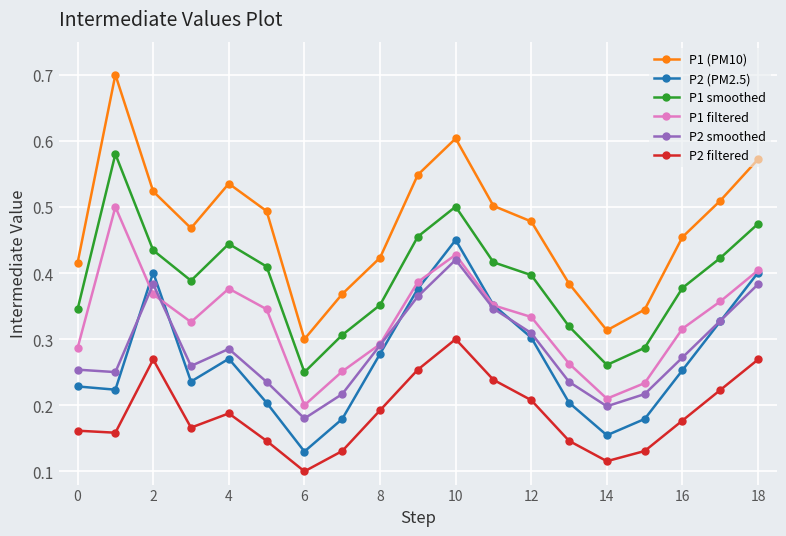

List the series in order of their peak value, lowest first.

P2 filtered, P2 smoothed, P2 (PM2.5), P1 filtered, P1 smoothed, P1 (PM10)